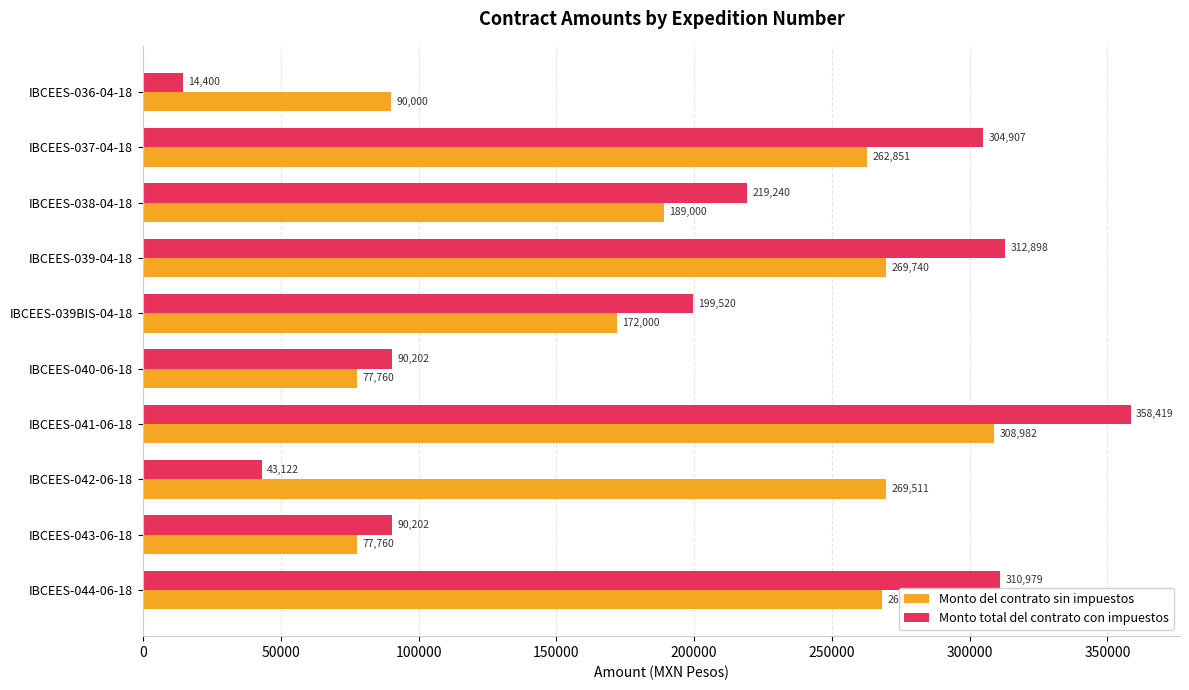

At how many categories does at least one series exceed 250568?

5